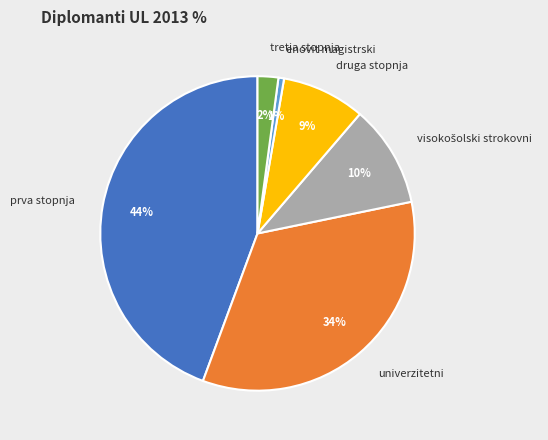

What is the ratio of the value at prva stopnja to the value at univerzitetni?

1.3